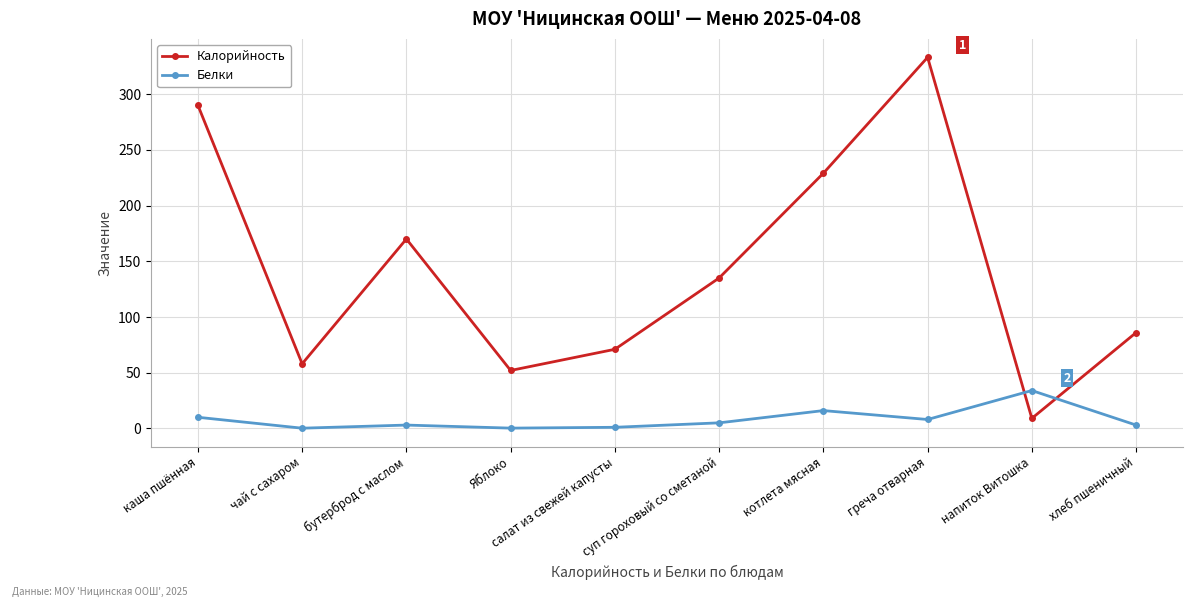

What is the difference between the second highest and minimum values in the Калорийность series?

281.0